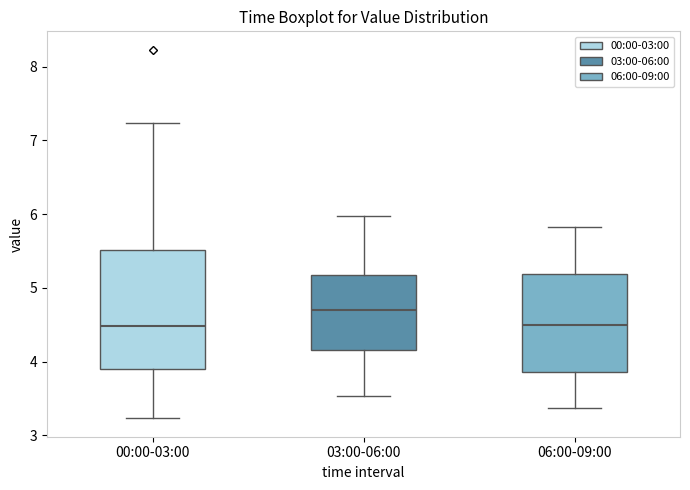

Comparing the boxes themselves (not the whiskers), which one is the tallest?

00:00-03:00